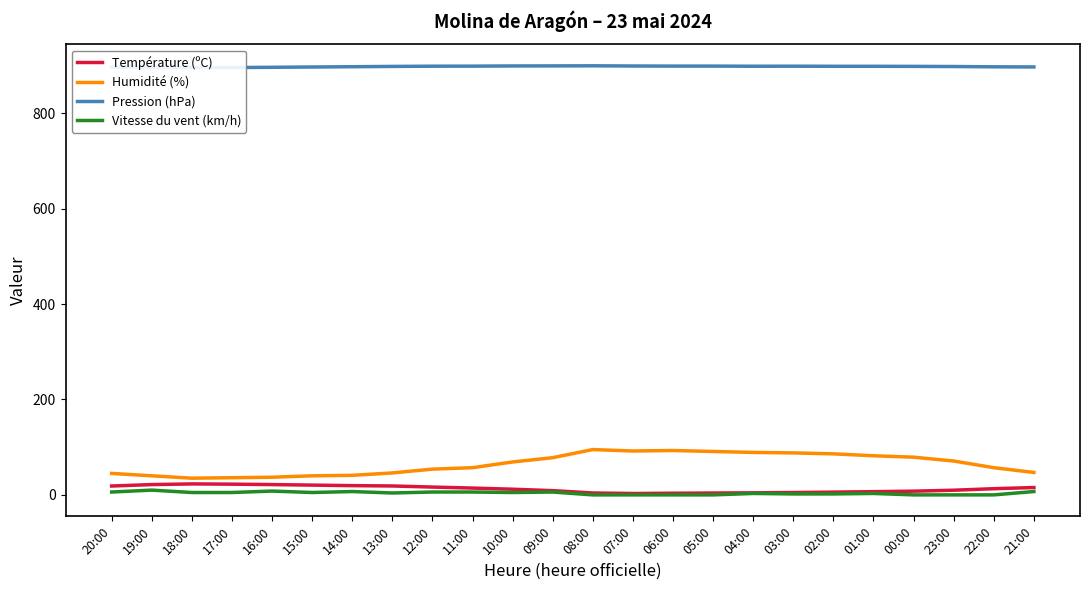

At which category is the sum across all series the highest?

08:00